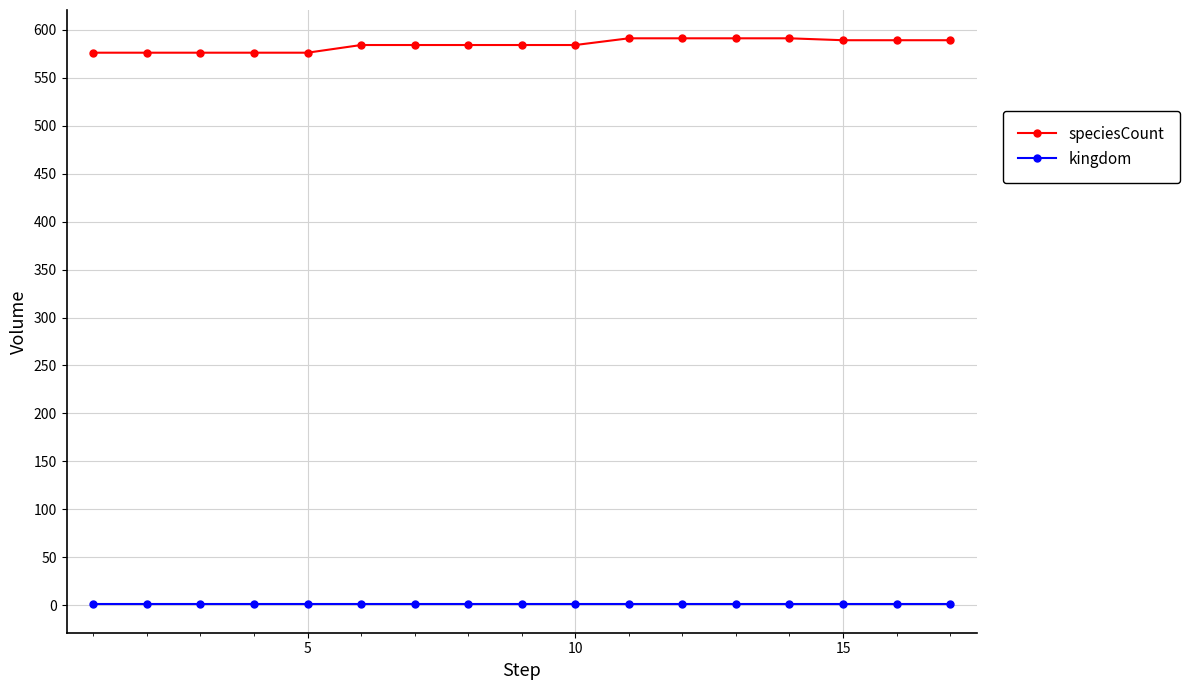

What is the sum of all kingdom values?

17